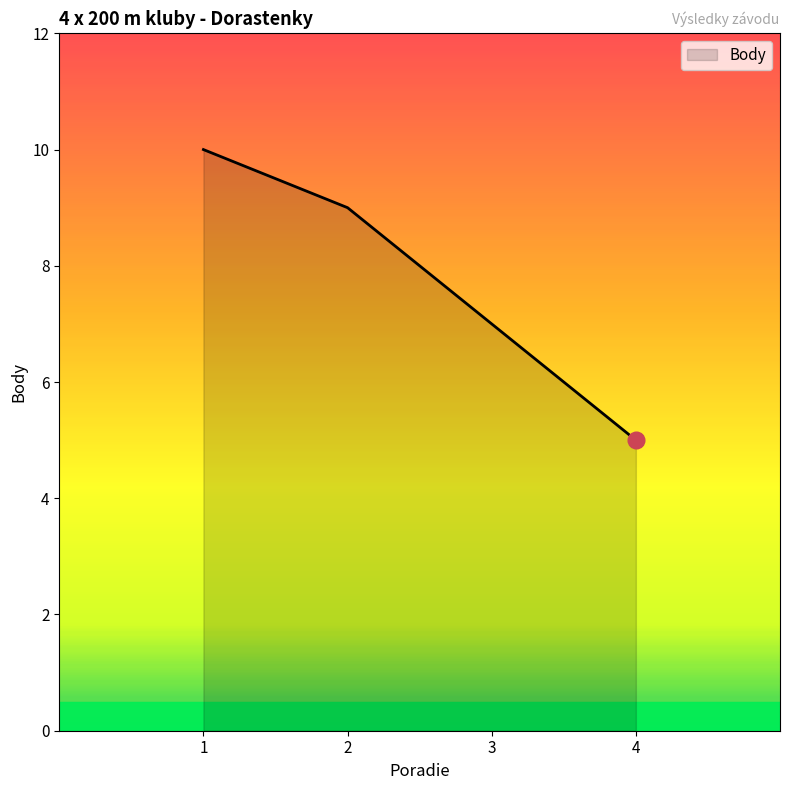

True or false: the data has more than 0 interior local peaks.

False